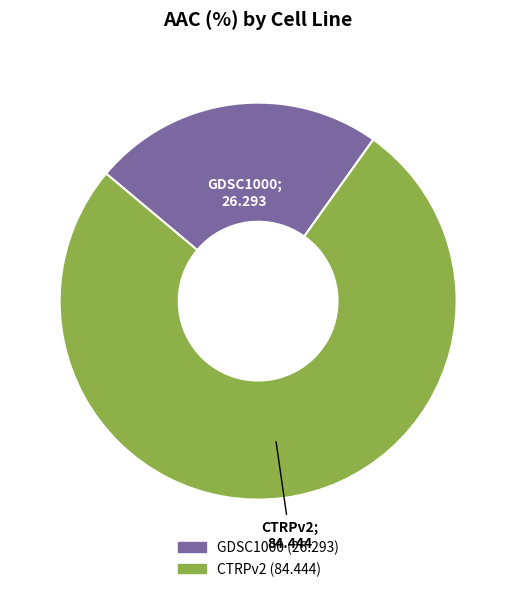

How many segments does this pie chart have?

2